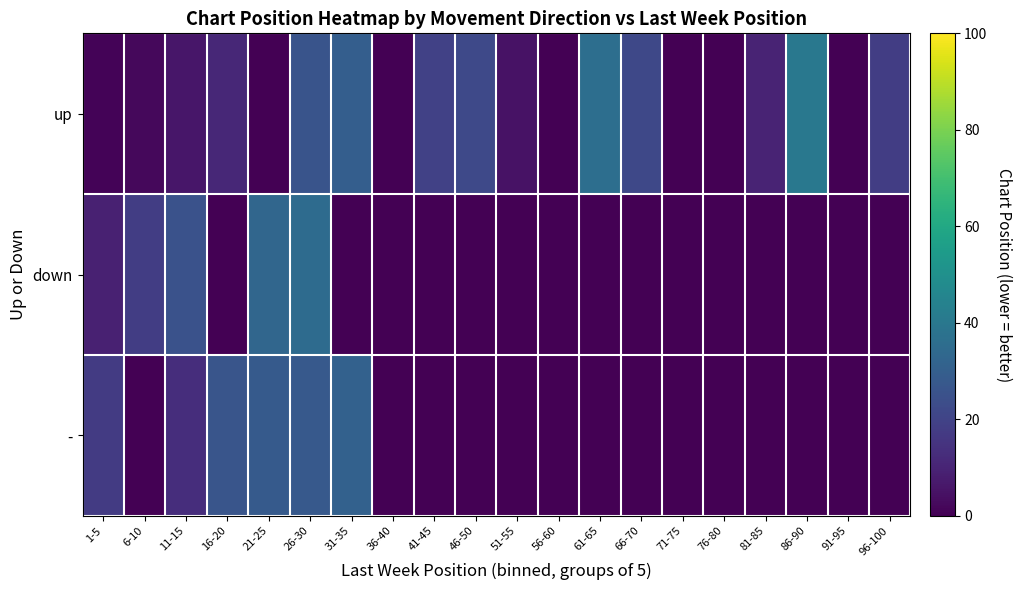

Reading left to right, what are all the values shown in this chart?

up: 1-5=1.0	6-10=2.0	11-15=6.0	16-20=11.0	21-25=0.0	26-30=26.0	31-35=30.0	36-40=0.0	41-45=19.5	46-50=22.0	51-55=5.0	56-60=0.0	61-65=36.0	66-70=21.5	71-75=0.0	76-80=0.0	81-85=10.0	86-90=40.0	91-95=0.0	96-100=18.0
down: 1-5=9.0	6-10=18.0	11-15=25.0	16-20=0.0	21-25=33.0	26-30=35.0	31-35=0.0	36-40=0.0	41-45=0.0	46-50=0.0	51-55=0.0	56-60=0.0	61-65=0.0	66-70=0.0	71-75=0.0	76-80=0.0	81-85=0.0	86-90=0.0	91-95=0.0	96-100=0.0
-: 1-5=17.2	6-10=0.0	11-15=13.0	16-20=26.5	21-25=28.3	26-30=28.0	31-35=31.0	36-40=0.0	41-45=0.0	46-50=0.0	51-55=0.0	56-60=0.0	61-65=0.0	66-70=0.0	71-75=0.0	76-80=0.0	81-85=0.0	86-90=0.0	91-95=0.0	96-100=0.0